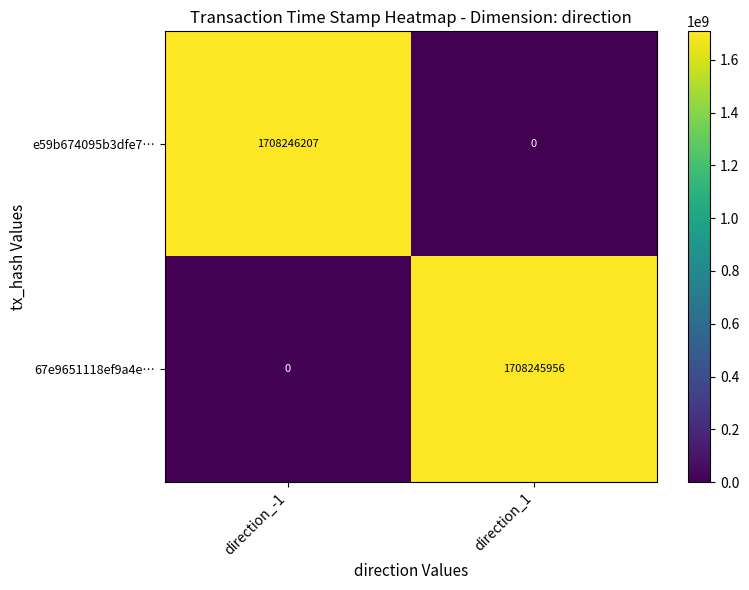

What is the greatest value displayed?

1708246207